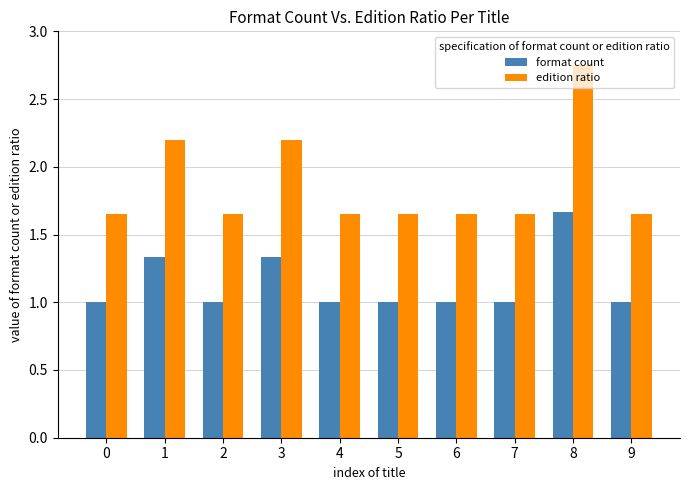

At which category is the sum across all series the highest?

8